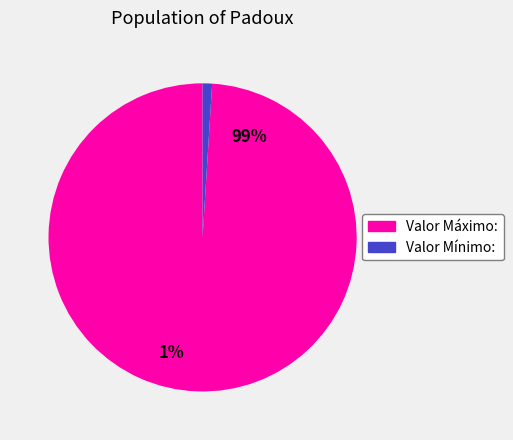

To the nearest percent, what portion does Valor Máximo: represent?

99%